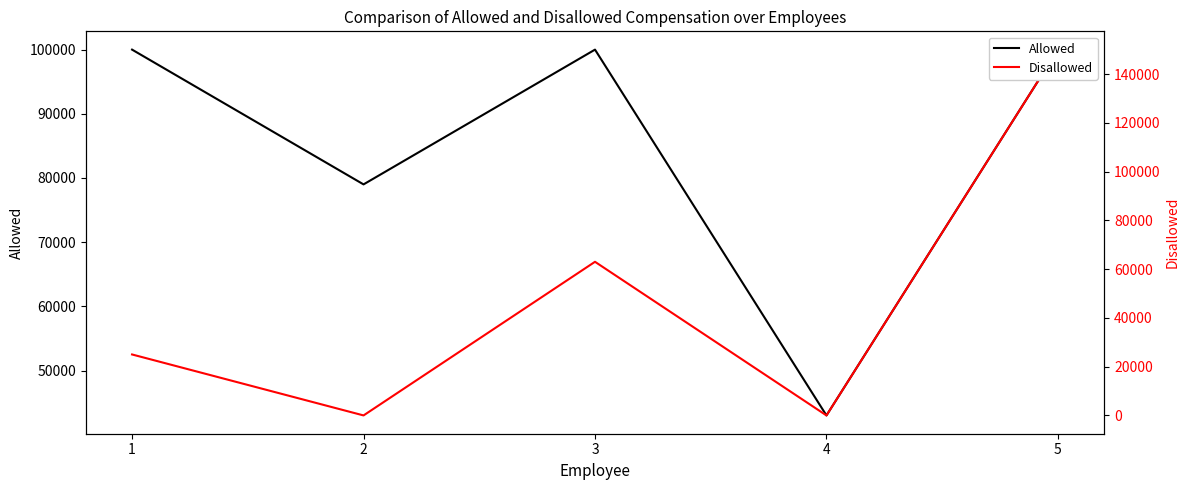

What is the value of the Allowed point at the 4th from the left?

43000